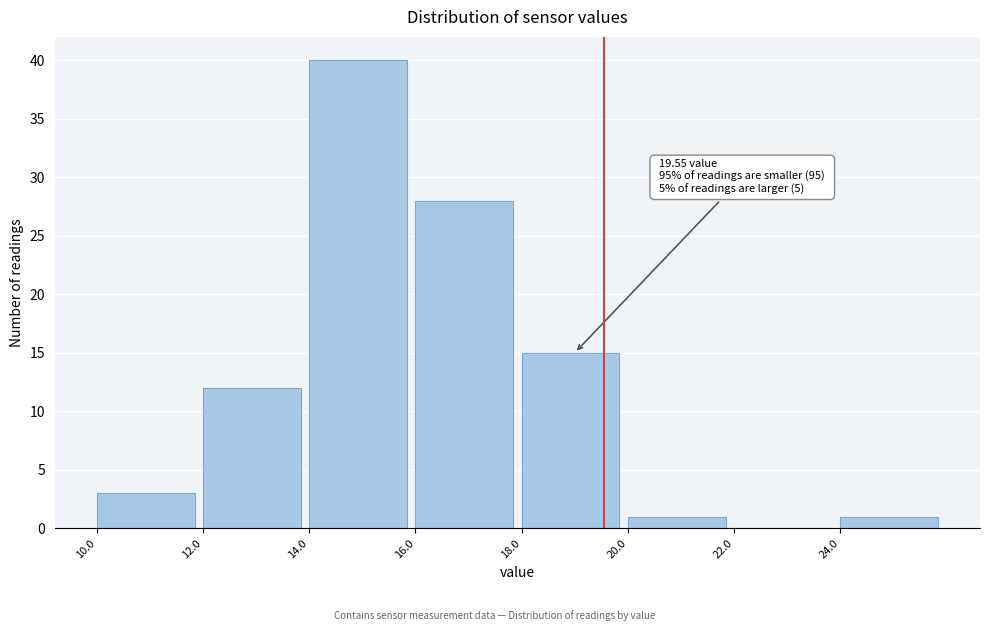

Over which range of the x-axis is the bar tallest?

14 to 16